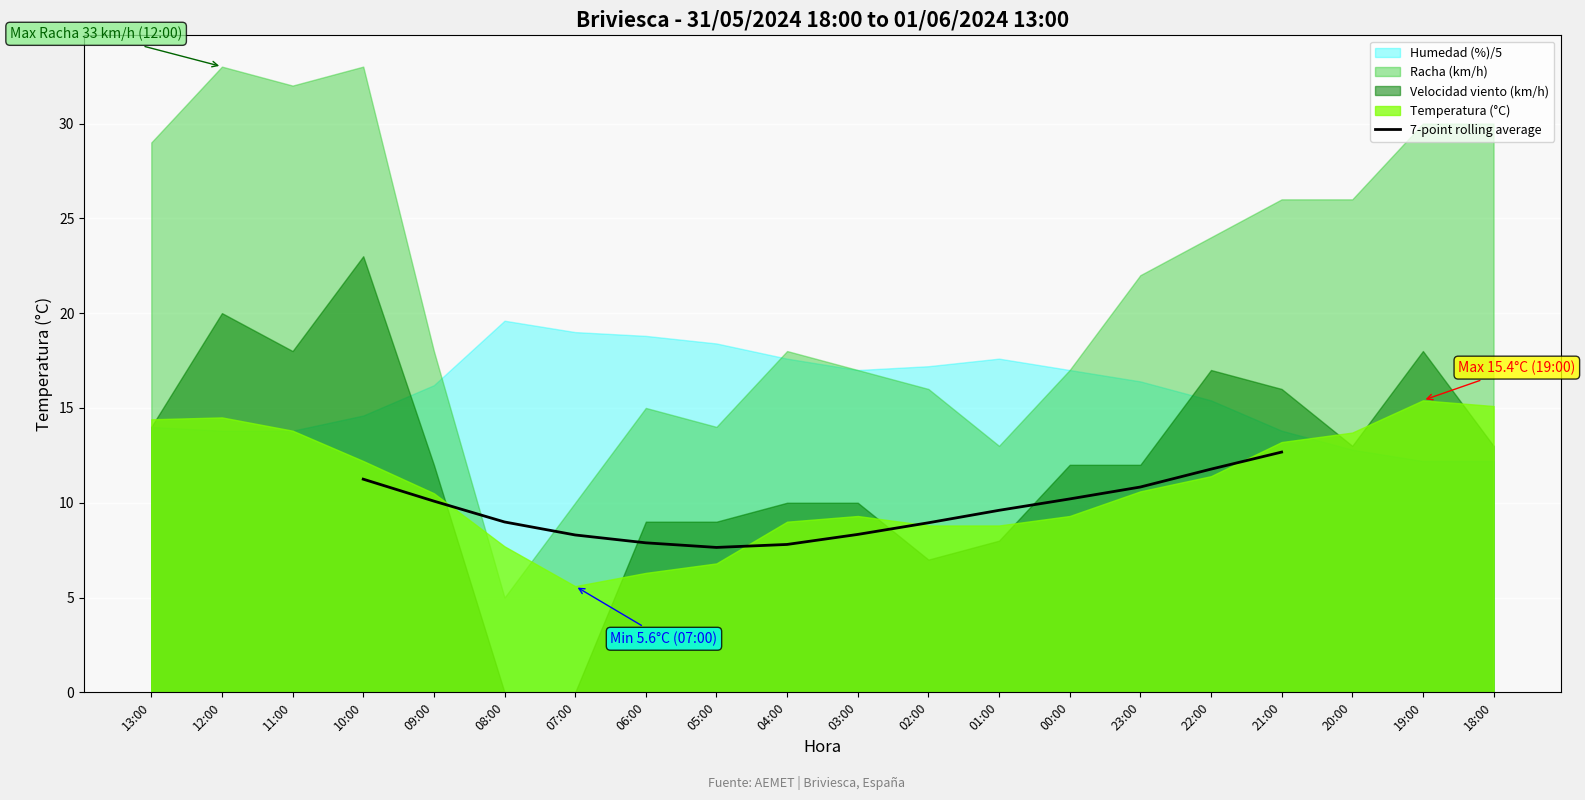

True or false: 7-point rolling average has a value of 3.3 at 00:00.

False